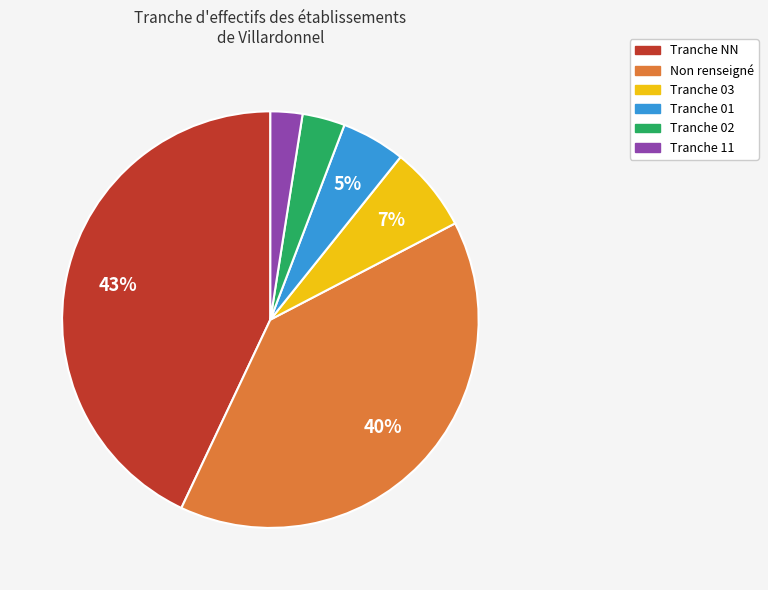

Does any single category account for the majority?

No